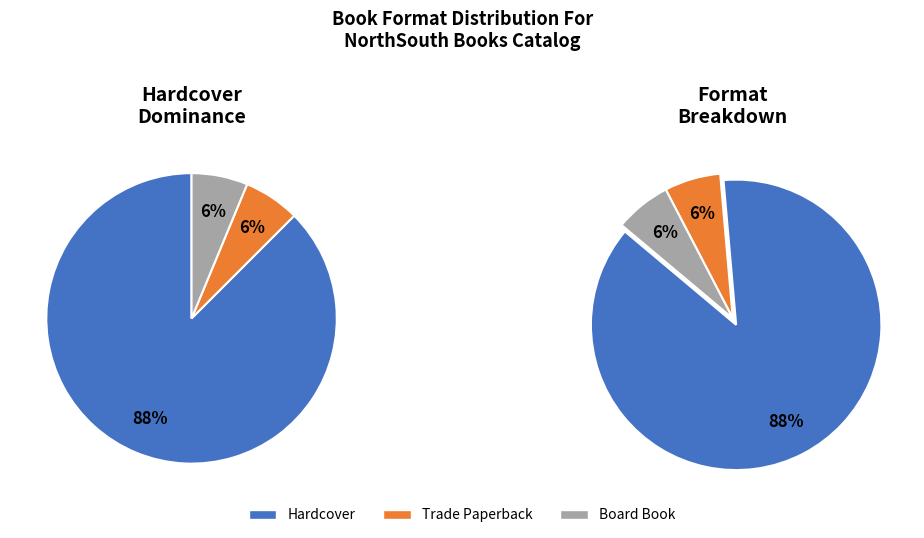

Which slice is the smallest?

Trade Paperback